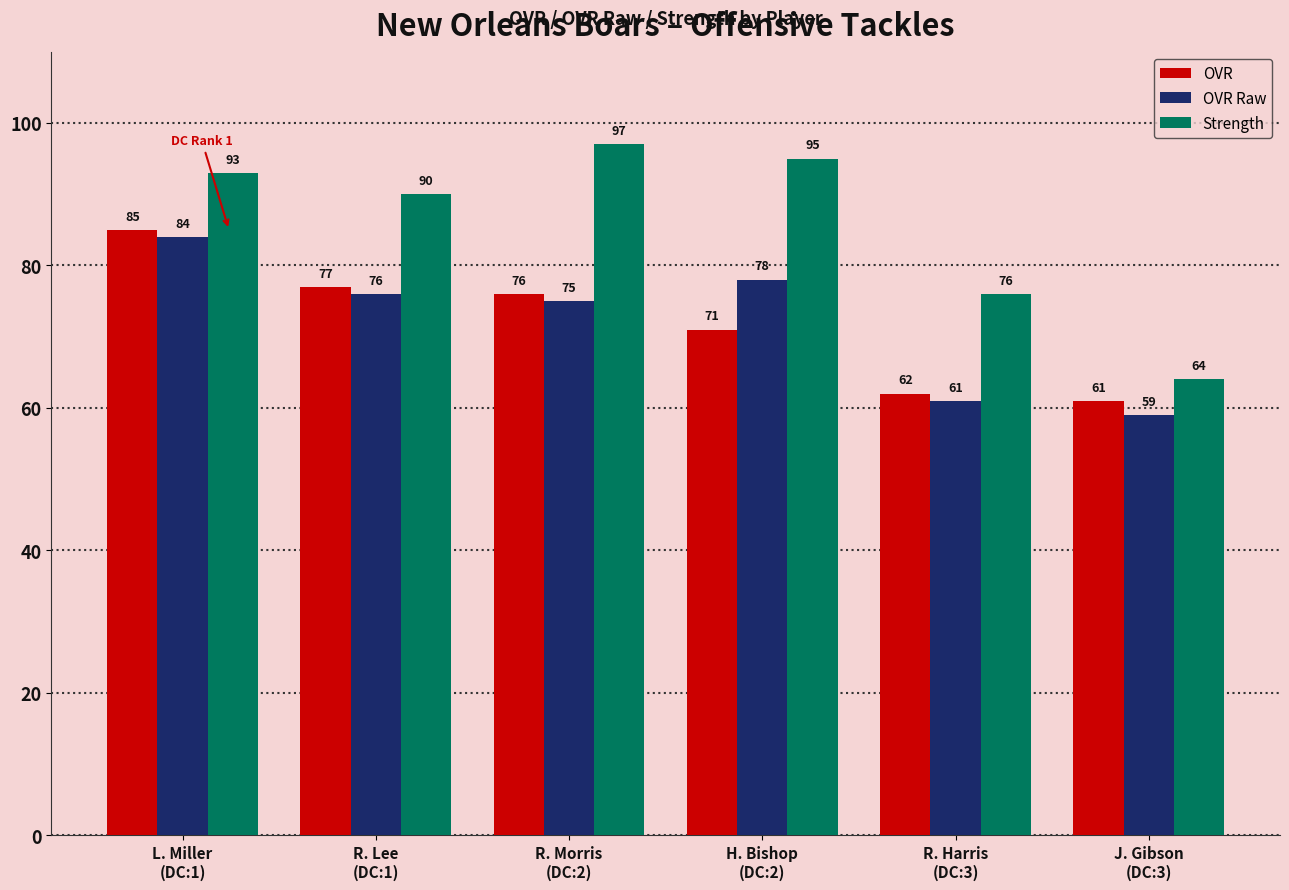

True or false: Strength has a value of 23 at R. Morris
(DC:2).

False